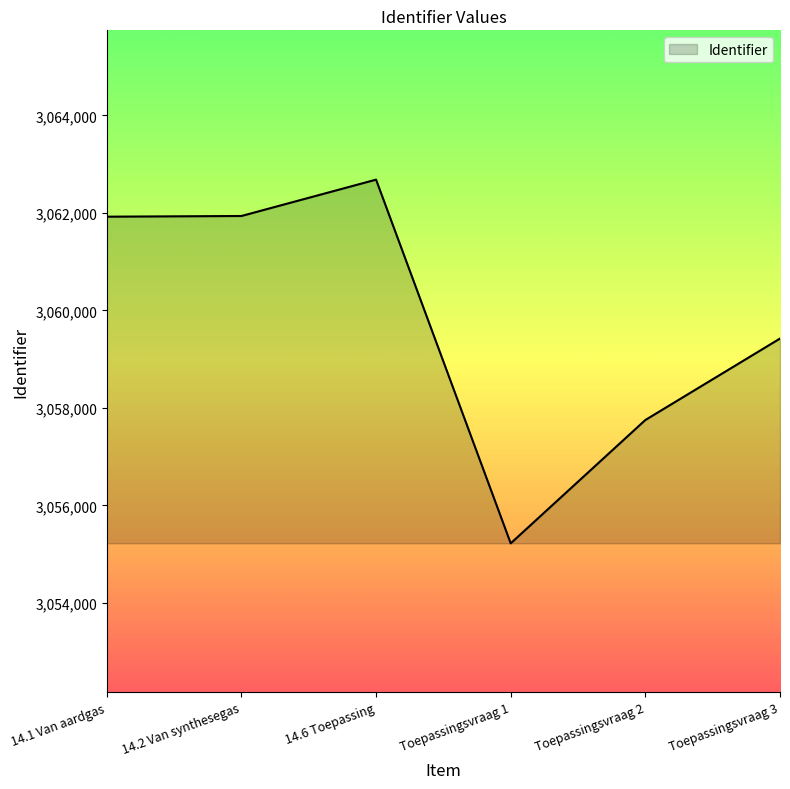

The value at Toepassingsvraag 1 is 1652930. True or false?

False